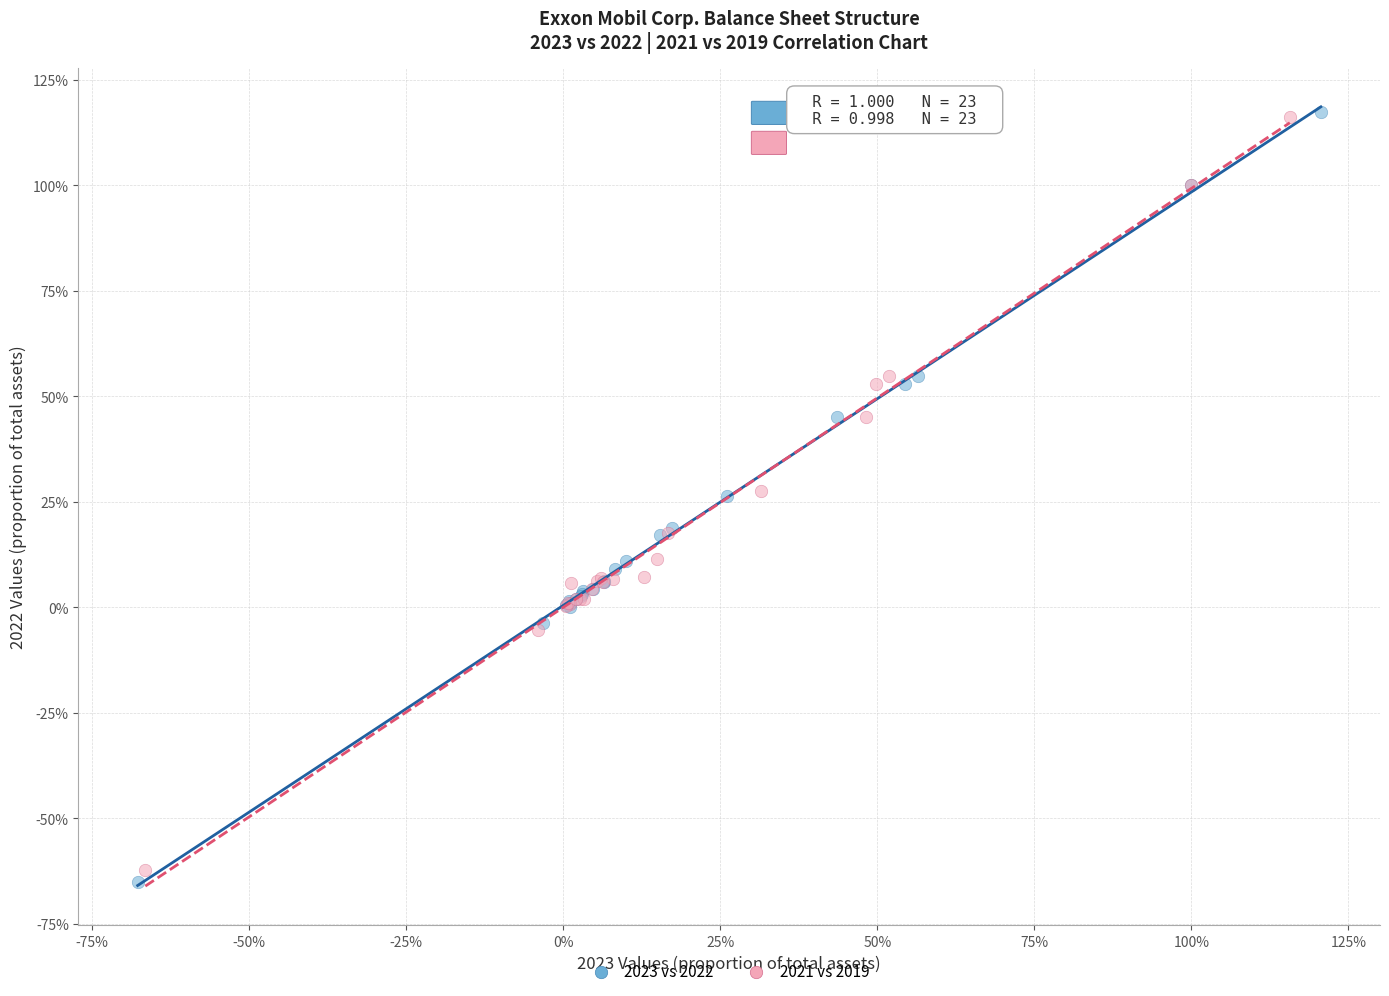

Which series has the largest Y range (max minus min)?

2023 vs 2022